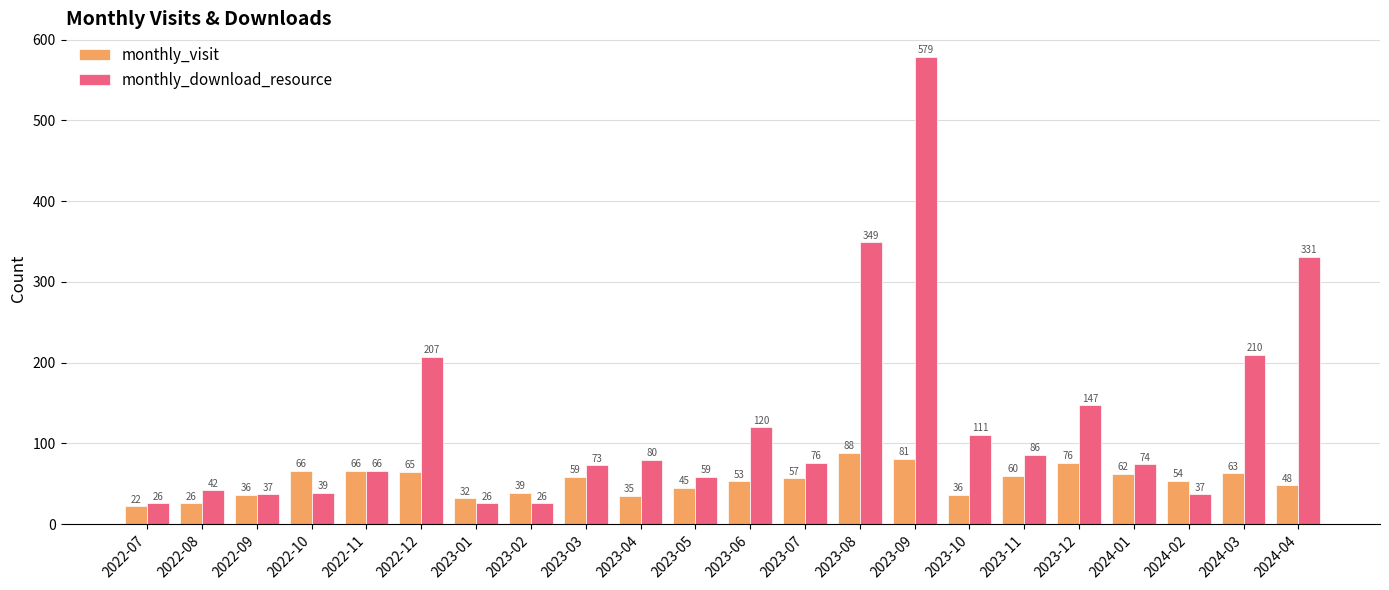

Which series has the largest range (max minus min)?

monthly_download_resource